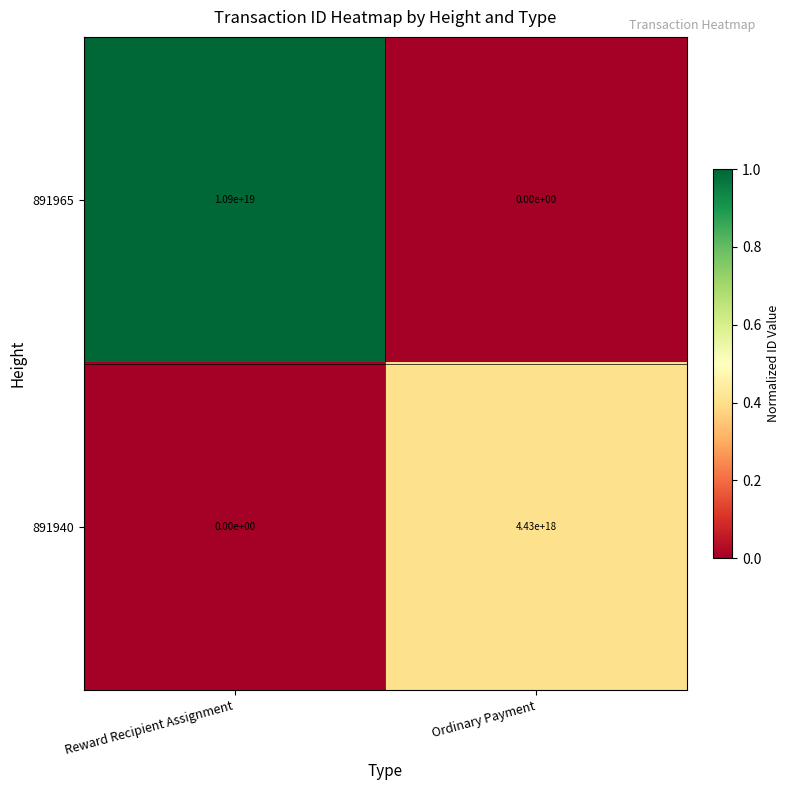

Rank the categories by 891940 value from highest to lowest.

Ordinary Payment, Reward Recipient Assignment